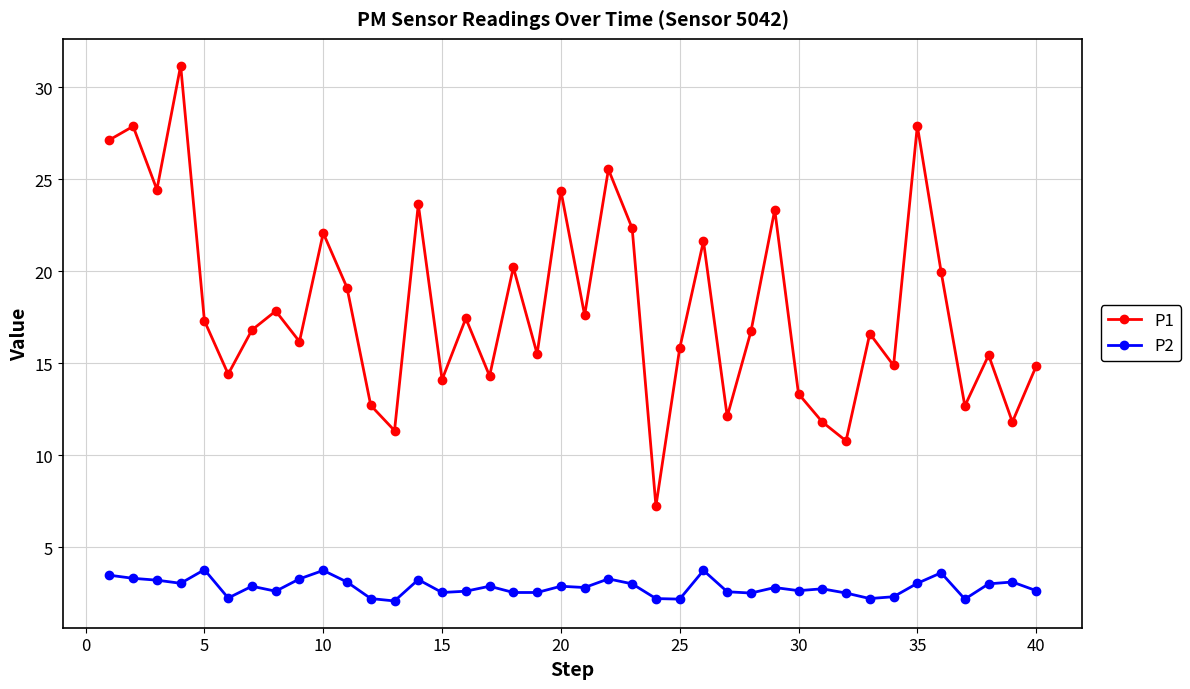

At how many categories does at least one series exceed 26?

4